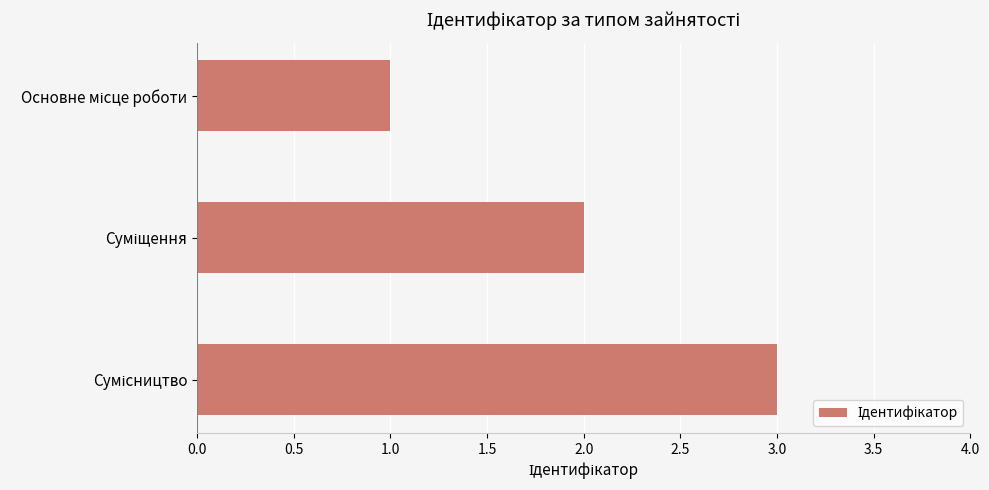

What is the sum of all values?

6